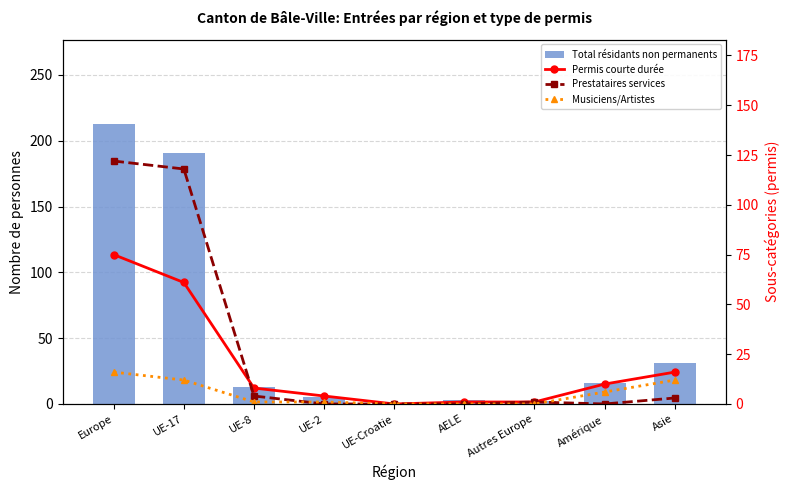

How many data points does each series have?

9